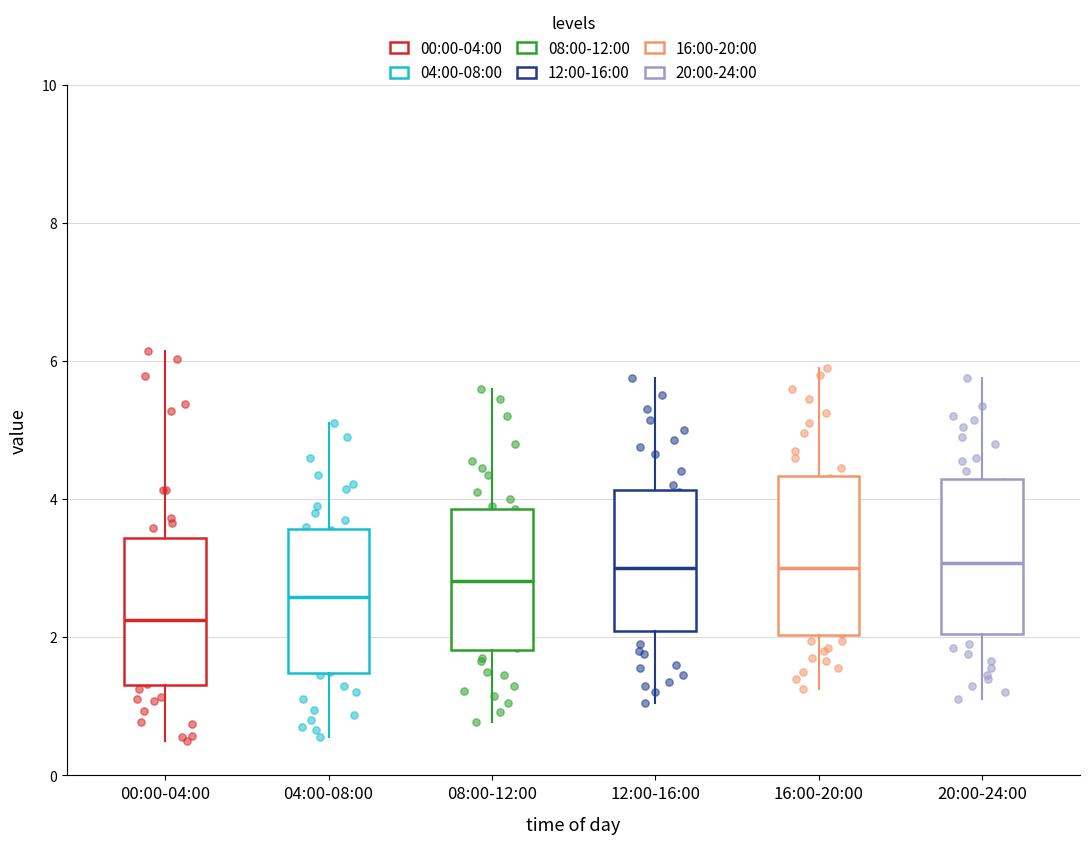

Reading left to right, read every box against the y-axis: the position of its median line, the range the box covers, and the ends of its whiskers. The values are not printed on the chart, so give them approximately, as read against the axis.

00:00-04:00: median 2.2, box 1.4 to 3.4, whiskers 0.6 to 6.2
04:00-08:00: median 2.6, box 1.4 to 3.6, whiskers 0.6 to 5.2
08:00-12:00: median 2.8, box 1.8 to 3.8, whiskers 0.8 to 5.6
12:00-16:00: median 3.0, box 2.0 to 4.2, whiskers 1.0 to 5.8
16:00-20:00: median 3.0, box 2.0 to 4.4, whiskers 1.2 to 6.0
20:00-24:00: median 3.0, box 2.0 to 4.2, whiskers 1.2 to 5.8